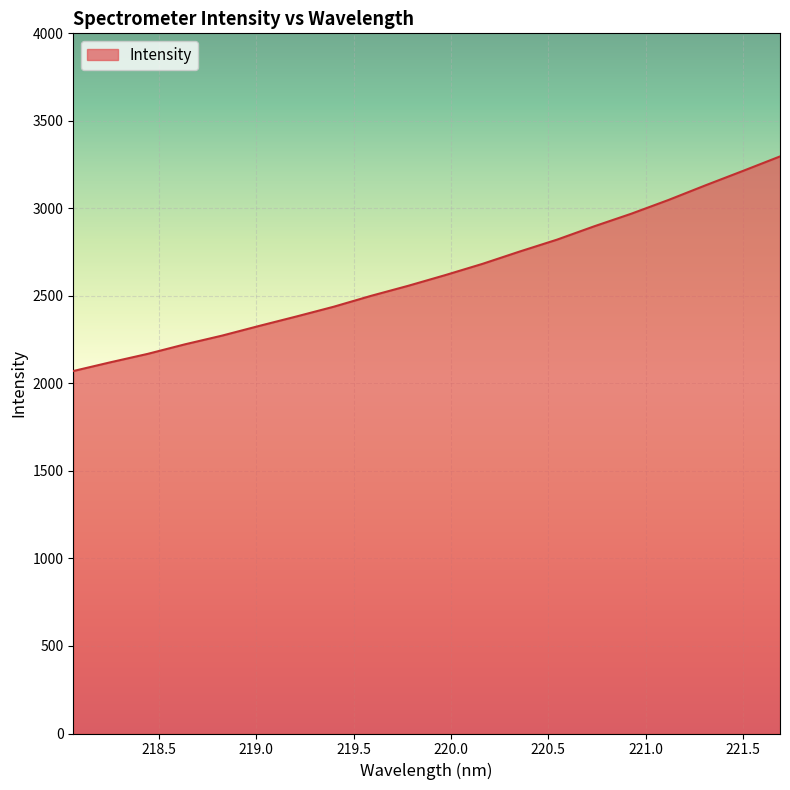

What is the minimum value shown in the chart?

2070.8